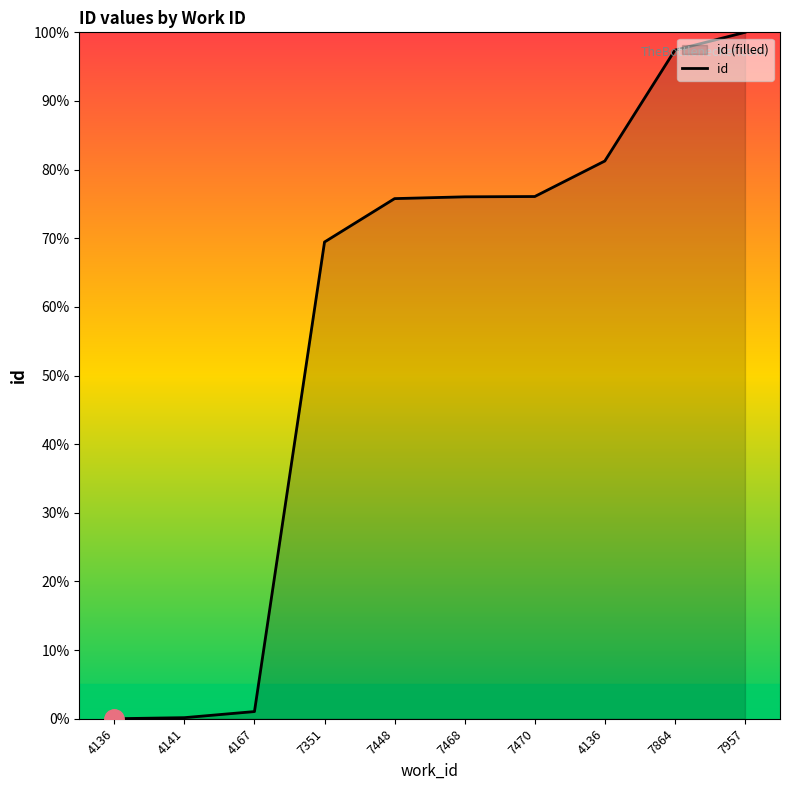

Count the number of values greater than 76.

5